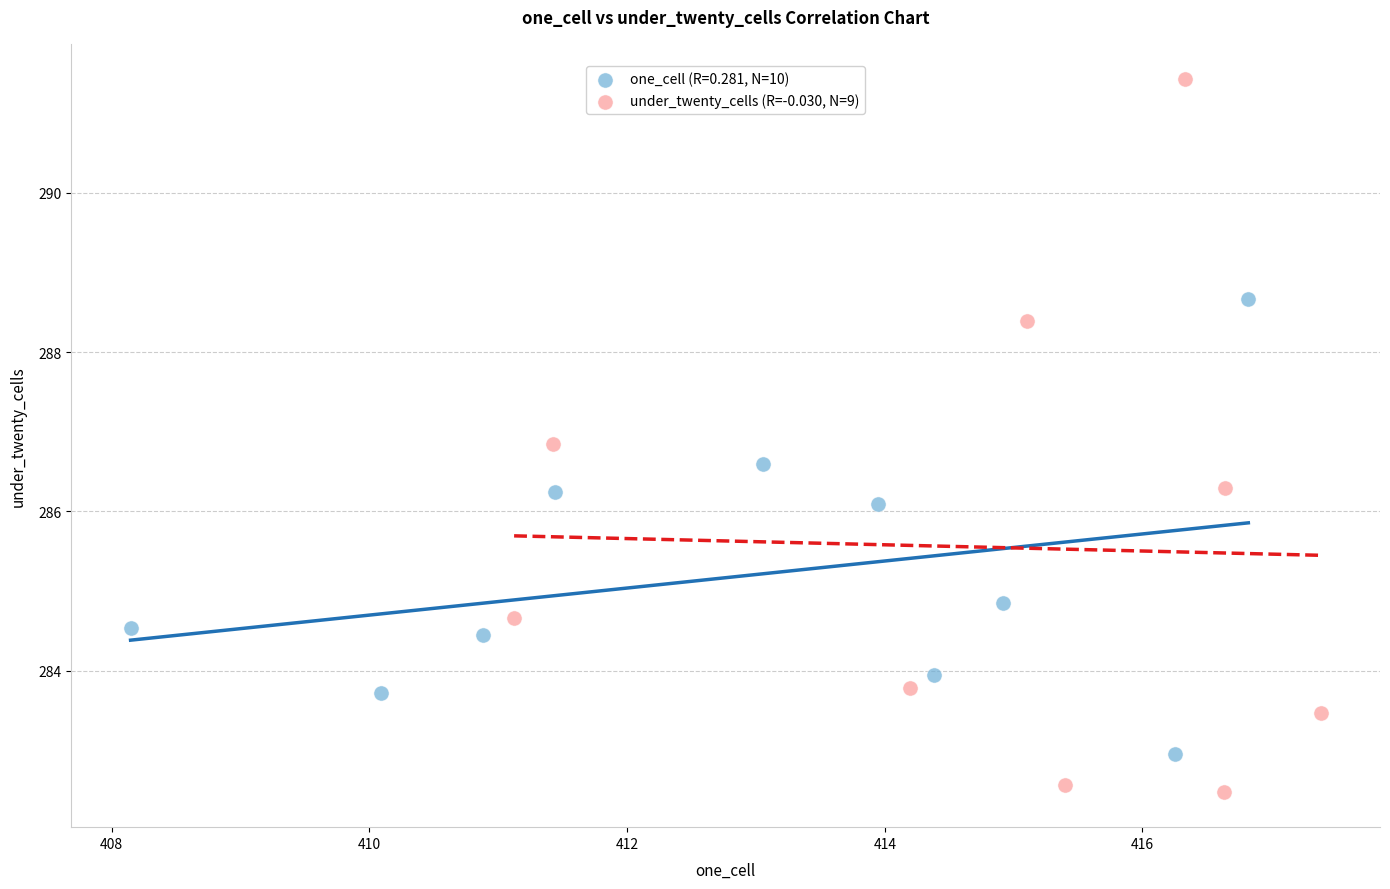

Which series reaches the maximum Y coordinate?

under_twenty_cells (R=-0.030, N=9)